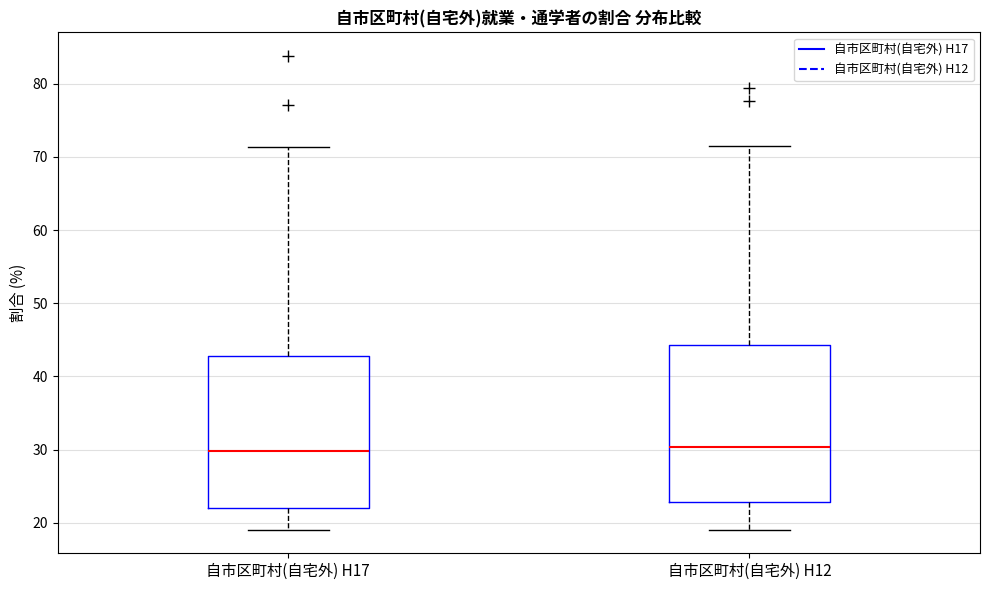

Where is the lower edge of the box for 自市区町村(自宅外) H17 on the y-axis? The values are not printed on the chart, so give them approximately, as read against the axis.

22